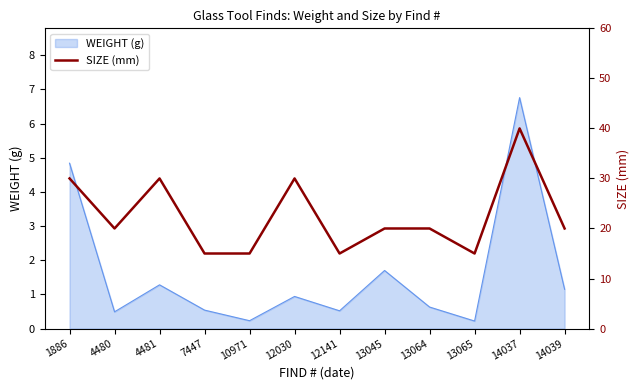

What is the maximum value shown in the chart?

40